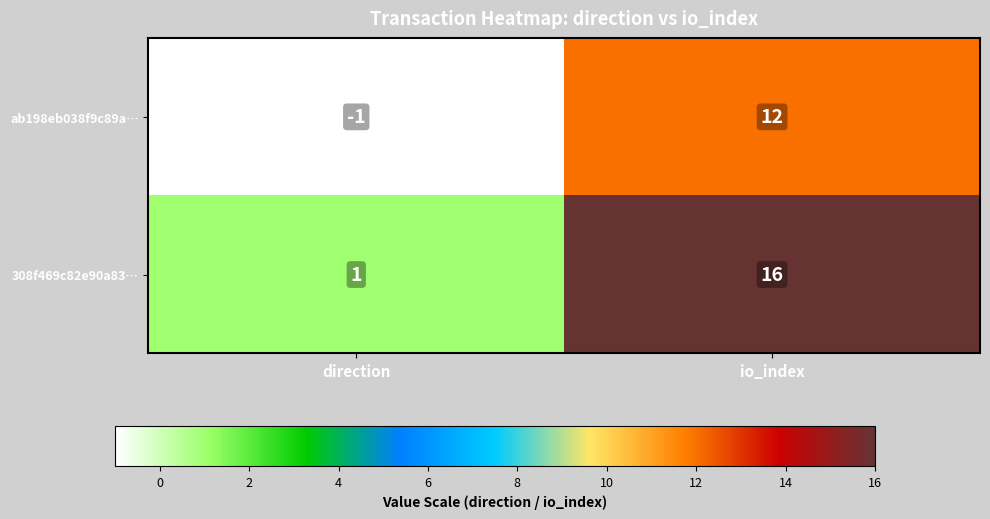

Rank the series at io_index from highest to lowest value.

308f469c82e90a83…, ab198eb038f9c89a…